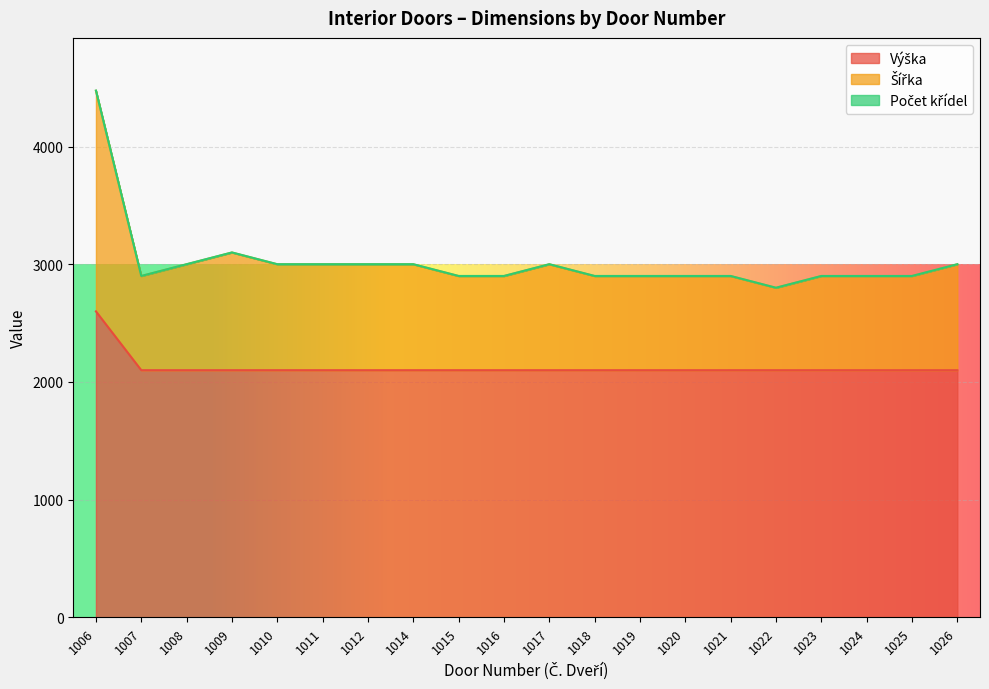

Reading right to left, what are all the values shown in this chart?

Výška: 2100	2100	2100	2100	2100	2100	2100	2100	2100	2100	2100	2100	2100	2100	2100	2100	2100	2100	2100	2600
Šířka: 3000	2900	2900	2900	2800	2900	2900	2900	2900	3000	2900	2900	3000	3000	3000	3000	3100	3000	2900	4475
Počet křídel: 3001	2901	2901	2901	2801	2901	2901	2901	2901	3001	2901	2901	3001	3001	3001	3001	3101	3001	2901	4477